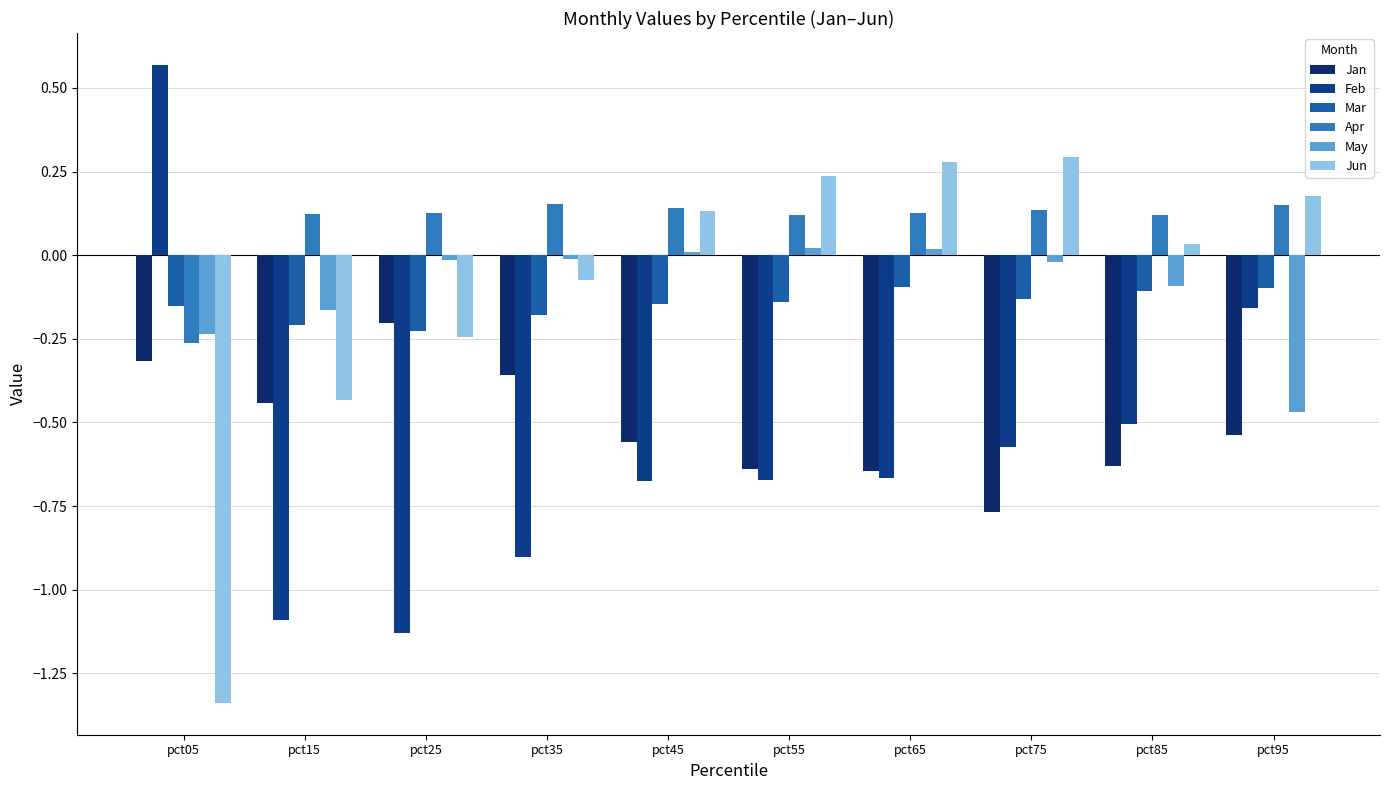

What is the difference between the maximum and minimum values in the May series?

0.5